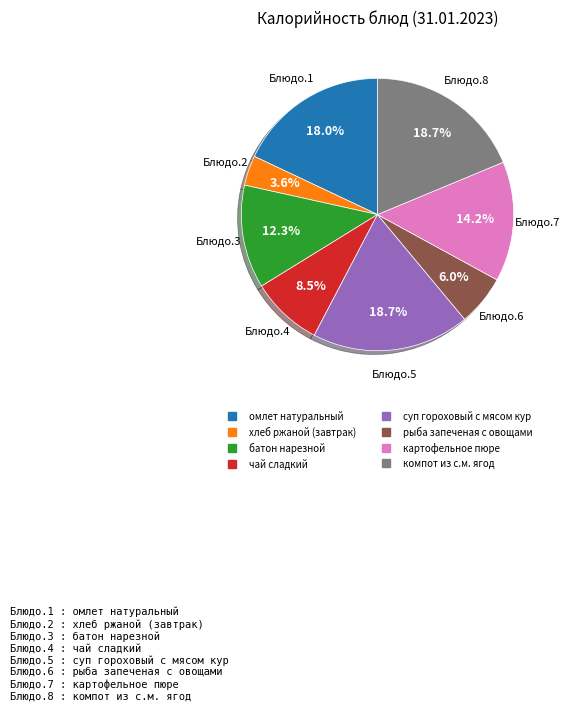

How many segments does this pie chart have?

8